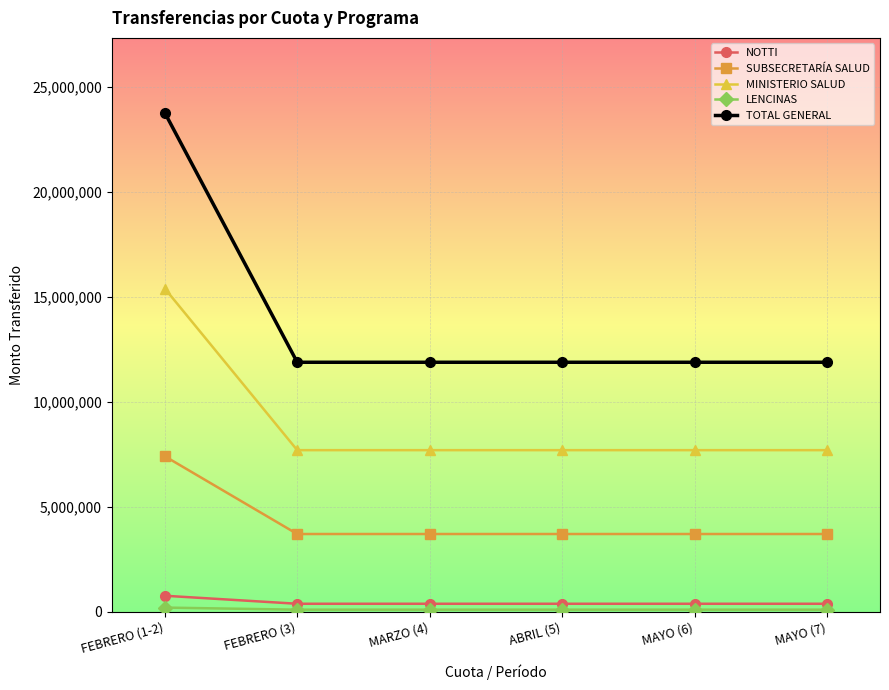

The value of MINISTERIO SALUD at MAYO (7) is 7701500.0. True or false?

True